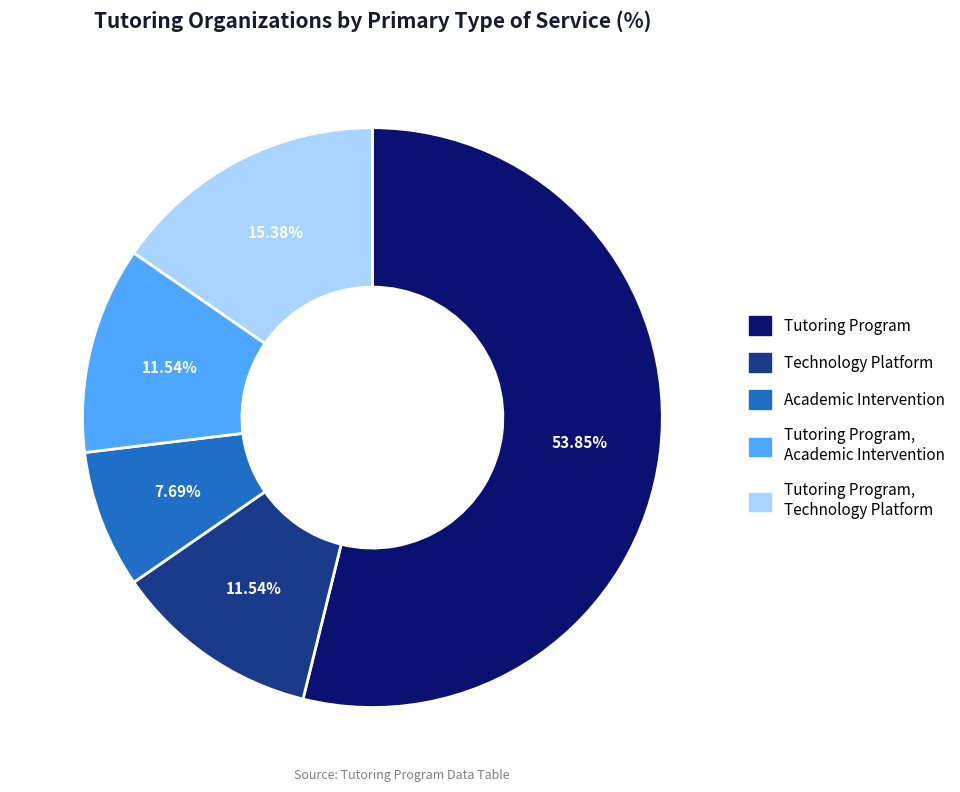

What is the majority slice?

Tutoring Program